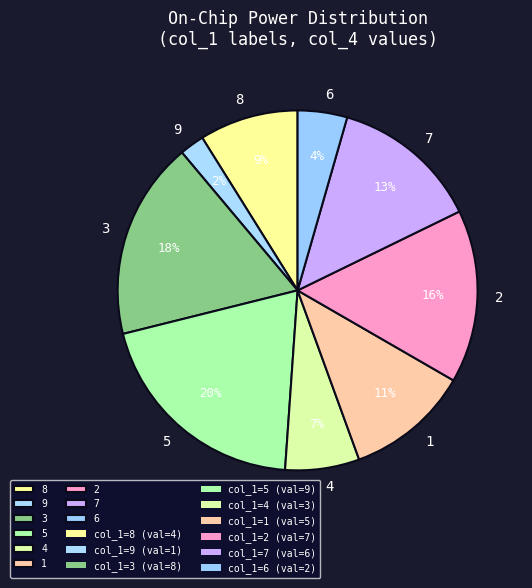

To the nearest percent, what portion does 9 represent?

2%